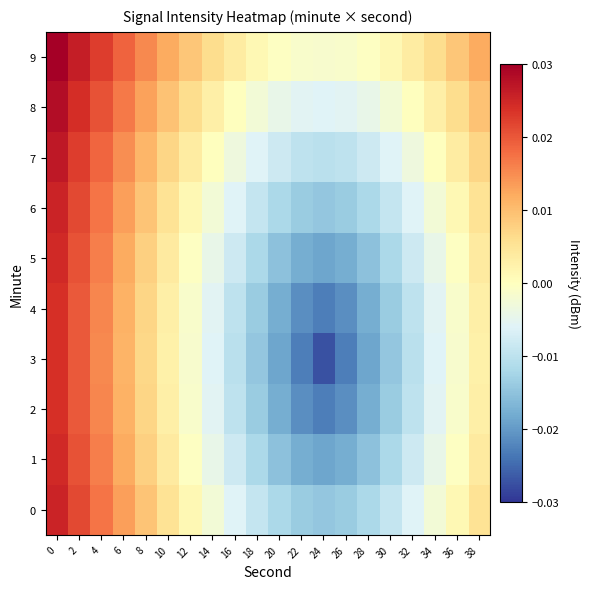

Reading left to right, list all the values displayed in this chart.

0: 0=0.0	2=0.0	4=0.0	6=0.0	8=0.0	10=0.0	12=0.0	14=-0.0	16=-0.0	18=-0.0	20=-0.0	22=-0.0	24=-0.0	26=-0.0	28=-0.0	30=-0.0	32=-0.0	34=-0.0	36=0.0	38=0.0
1: 0=0.0	2=0.0	4=0.0	6=0.0	8=0.0	10=0.0	12=-0.0	14=-0.0	16=-0.0	18=-0.0	20=-0.0	22=-0.0	24=-0.0	26=-0.0	28=-0.0	30=-0.0	32=-0.0	34=-0.0	36=-0.0	38=0.0
2: 0=0.0	2=0.0	4=0.0	6=0.0	8=0.0	10=0.0	12=-0.0	14=-0.0	16=-0.0	18=-0.0	20=-0.0	22=-0.0	24=-0.0	26=-0.0	28=-0.0	30=-0.0	32=-0.0	34=-0.0	36=-0.0	38=0.0
3: 0=0.0	2=0.0	4=0.0	6=0.0	8=0.0	10=0.0	12=-0.0	14=-0.0	16=-0.0	18=-0.0	20=-0.0	22=-0.0	24=-0.0	26=-0.0	28=-0.0	30=-0.0	32=-0.0	34=-0.0	36=-0.0	38=0.0
4: 0=0.0	2=0.0	4=0.0	6=0.0	8=0.0	10=0.0	12=-0.0	14=-0.0	16=-0.0	18=-0.0	20=-0.0	22=-0.0	24=-0.0	26=-0.0	28=-0.0	30=-0.0	32=-0.0	34=-0.0	36=-0.0	38=0.0
5: 0=0.0	2=0.0	4=0.0	6=0.0	8=0.0	10=0.0	12=-0.0	14=-0.0	16=-0.0	18=-0.0	20=-0.0	22=-0.0	24=-0.0	26=-0.0	28=-0.0	30=-0.0	32=-0.0	34=-0.0	36=-0.0	38=0.0
6: 0=0.0	2=0.0	4=0.0	6=0.0	8=0.0	10=0.0	12=0.0	14=-0.0	16=-0.0	18=-0.0	20=-0.0	22=-0.0	24=-0.0	26=-0.0	28=-0.0	30=-0.0	32=-0.0	34=-0.0	36=0.0	38=0.0
7: 0=0.0	2=0.0	4=0.0	6=0.0	8=0.0	10=0.0	12=0.0	14=0.0	16=-0.0	18=-0.0	20=-0.0	22=-0.0	24=-0.0	26=-0.0	28=-0.0	30=-0.0	32=-0.0	34=0.0	36=0.0	38=0.0
8: 0=0.0	2=0.0	4=0.0	6=0.0	8=0.0	10=0.0	12=0.0	14=0.0	16=0.0	18=-0.0	20=-0.0	22=-0.0	24=-0.0	26=-0.0	28=-0.0	30=-0.0	32=0.0	34=0.0	36=0.0	38=0.0
9: 0=0.0	2=0.0	4=0.0	6=0.0	8=0.0	10=0.0	12=0.0	14=0.0	16=0.0	18=0.0	20=-0.0	22=-0.0	24=-0.0	26=-0.0	28=-0.0	30=0.0	32=0.0	34=0.0	36=0.0	38=0.0